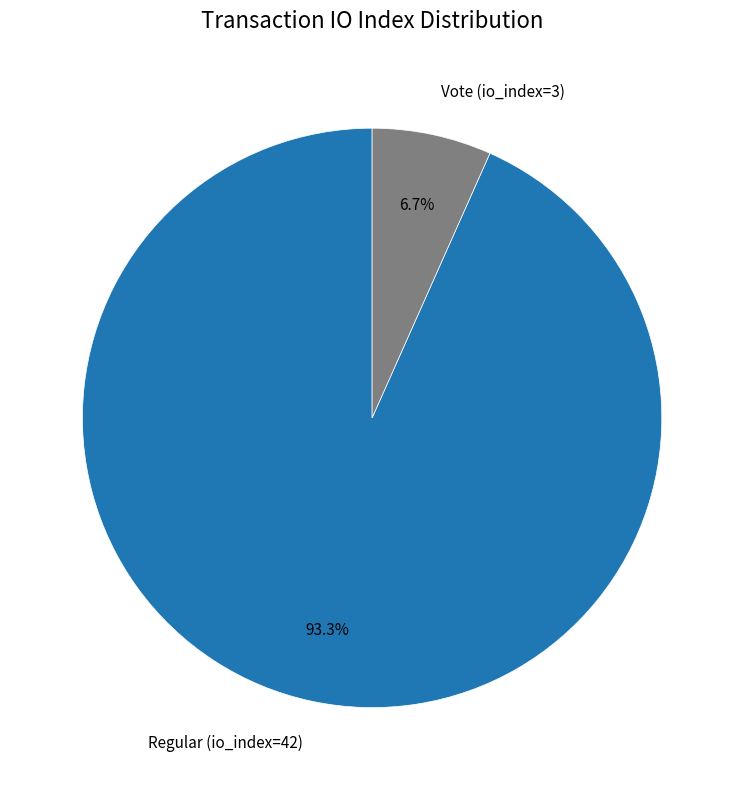

Rank the categories by value from highest to lowest.

Regular (io_index=42), Vote (io_index=3)